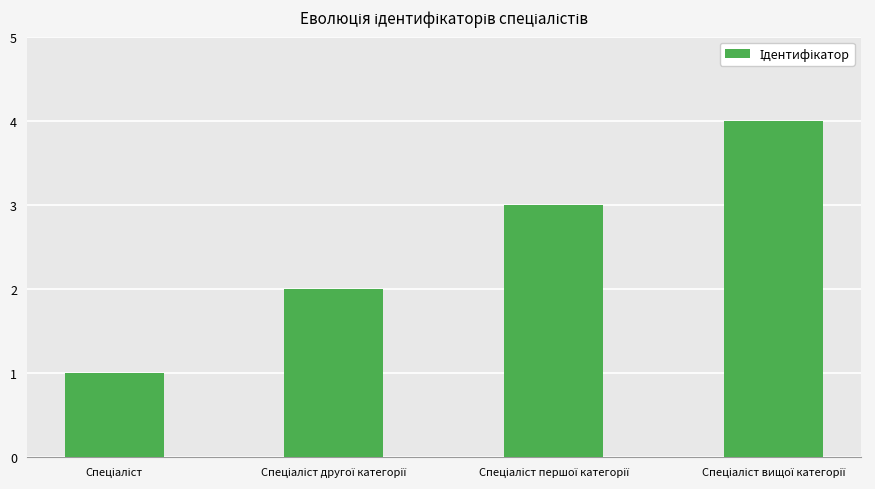

Reading left to right, extract all data points from this chart.

1	2	3	4